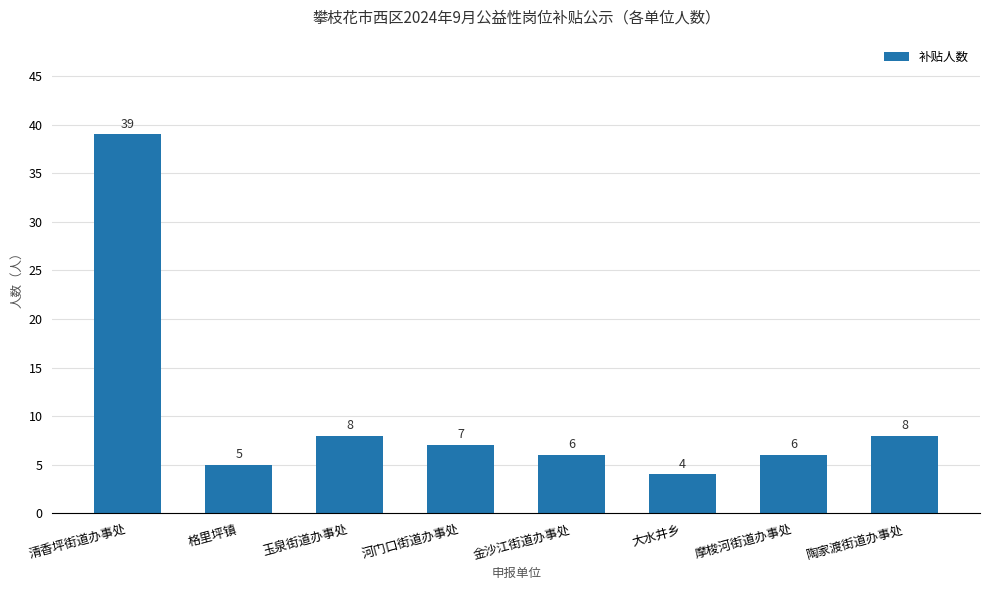

What is the change in value from 玉泉街道办事处 to 金沙江街道办事处?

-2